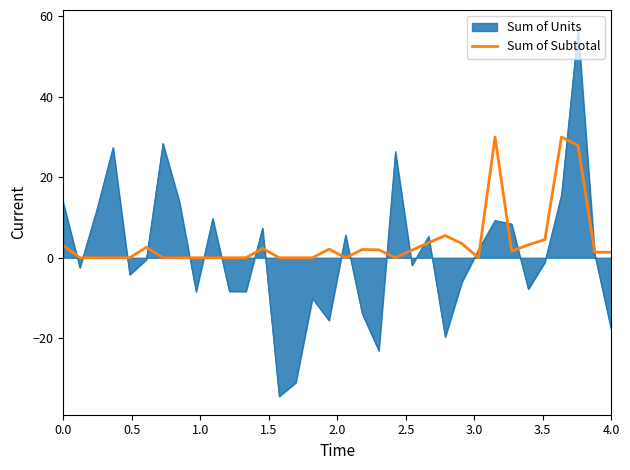

What is the smallest value displayed?

-34.4